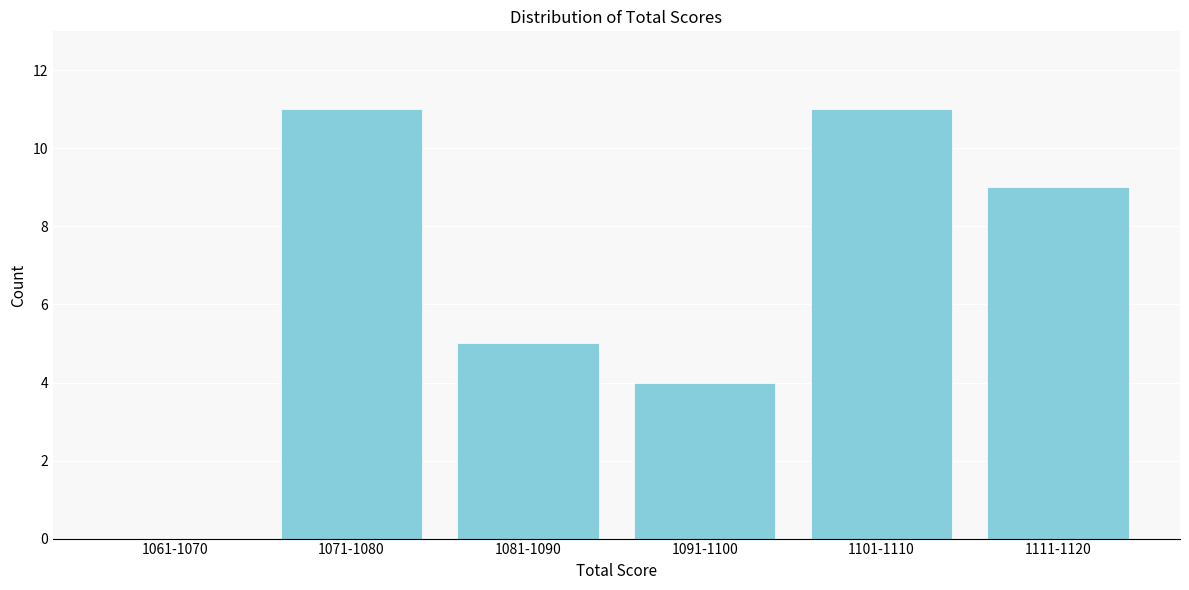

Reading left to right, list all the values displayed in this chart.

1061-1070=0	1071-1080=11	1081-1090=5	1091-1100=4	1101-1110=11	1111-1120=9